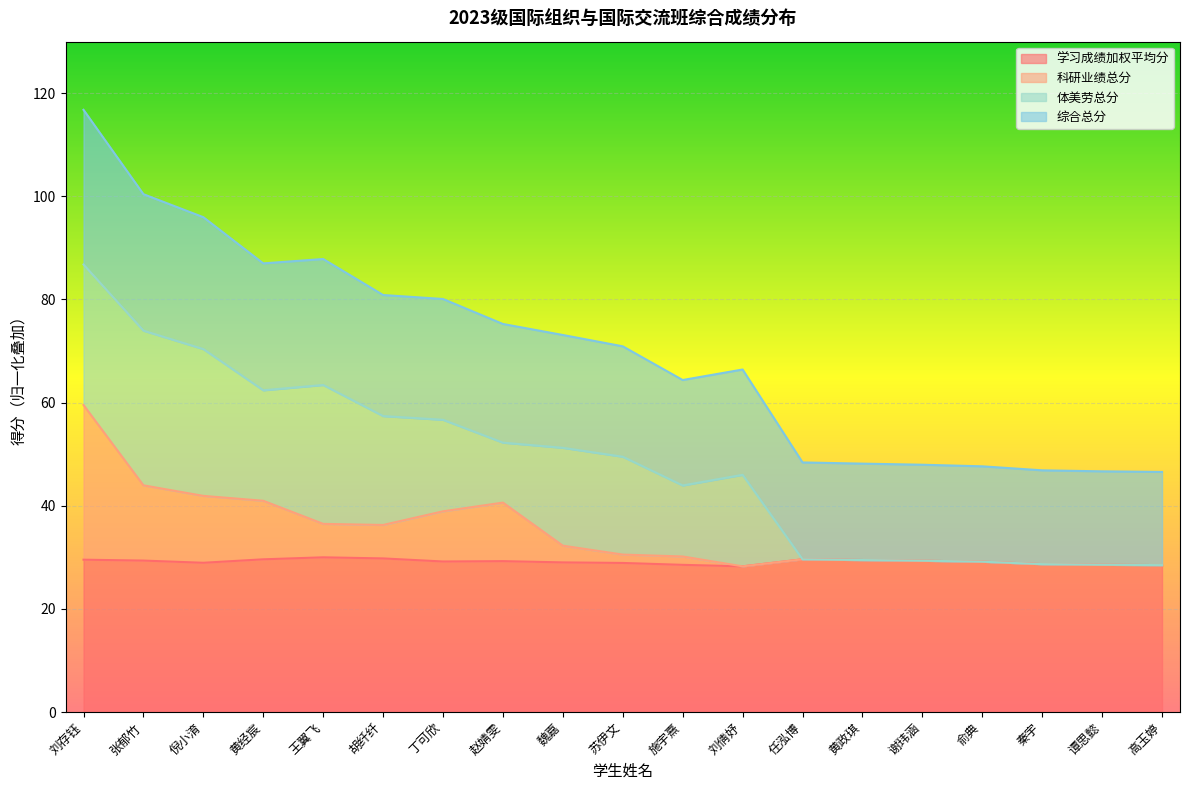

Read the 学习成绩加权平均分 value at 黄政琪.

29.5